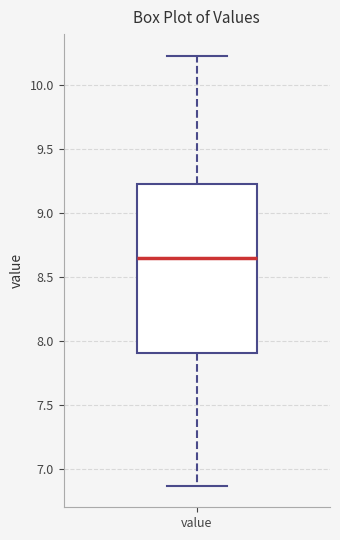

Read this box plot against the y-axis: the position of the median line, the range covered by the box, and the ends of both whiskers. The values are not printed on the chart, so give them approximately, as read against the axis.

median 8.65, box 7.90 to 9.25, whiskers 6.85 to 10.25